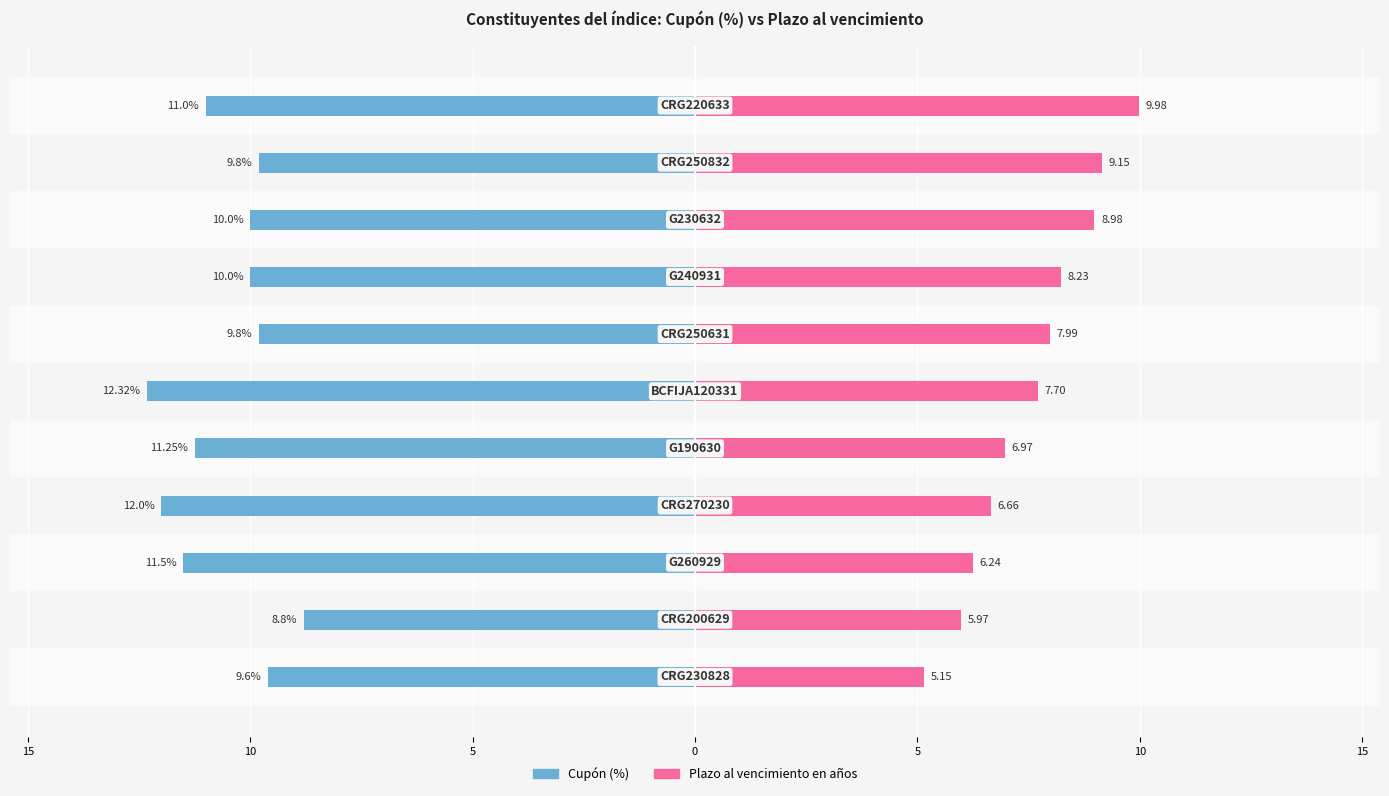

What is the difference between the Plazo al vencimiento en años values at 10 and 9?

0.8